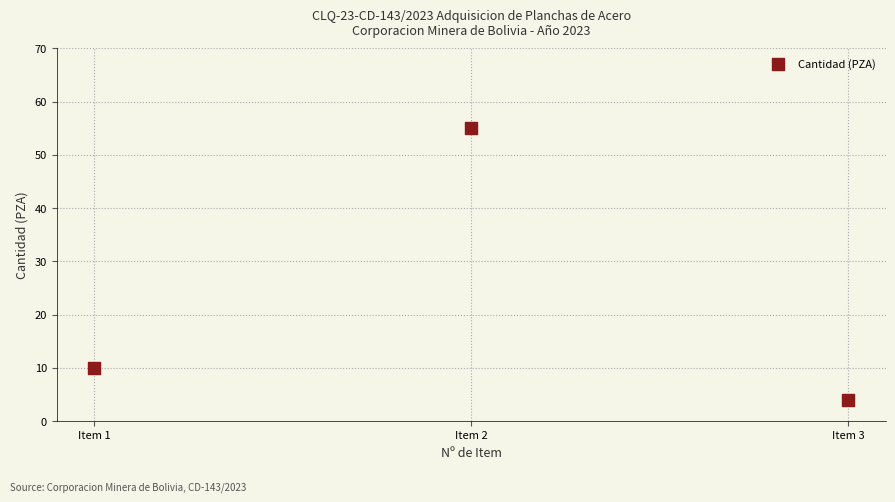

What is the range of Y values (max minus min)?

51